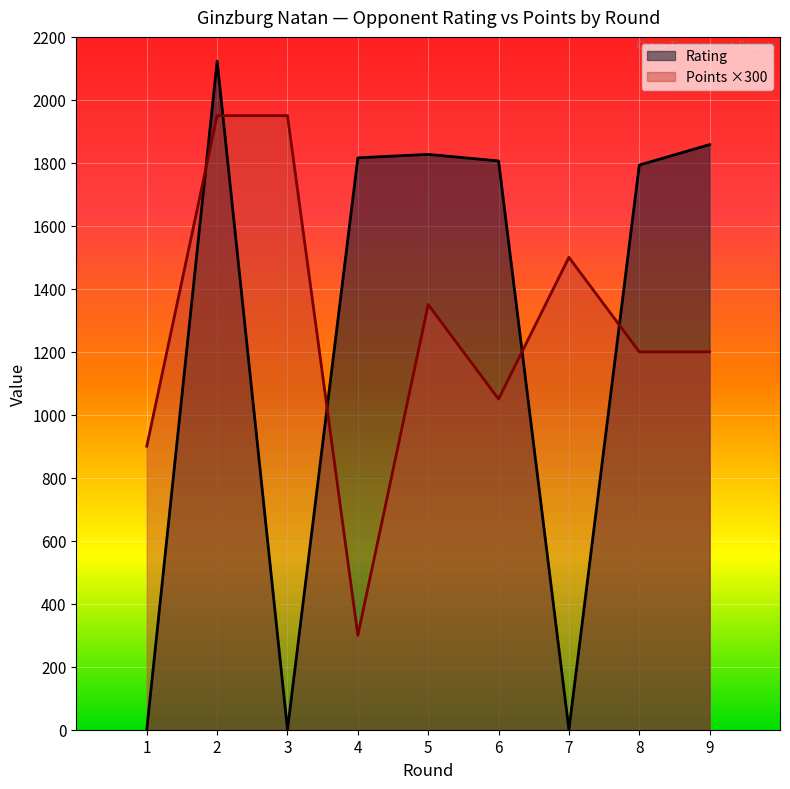

How many lines are shown in the chart?

2